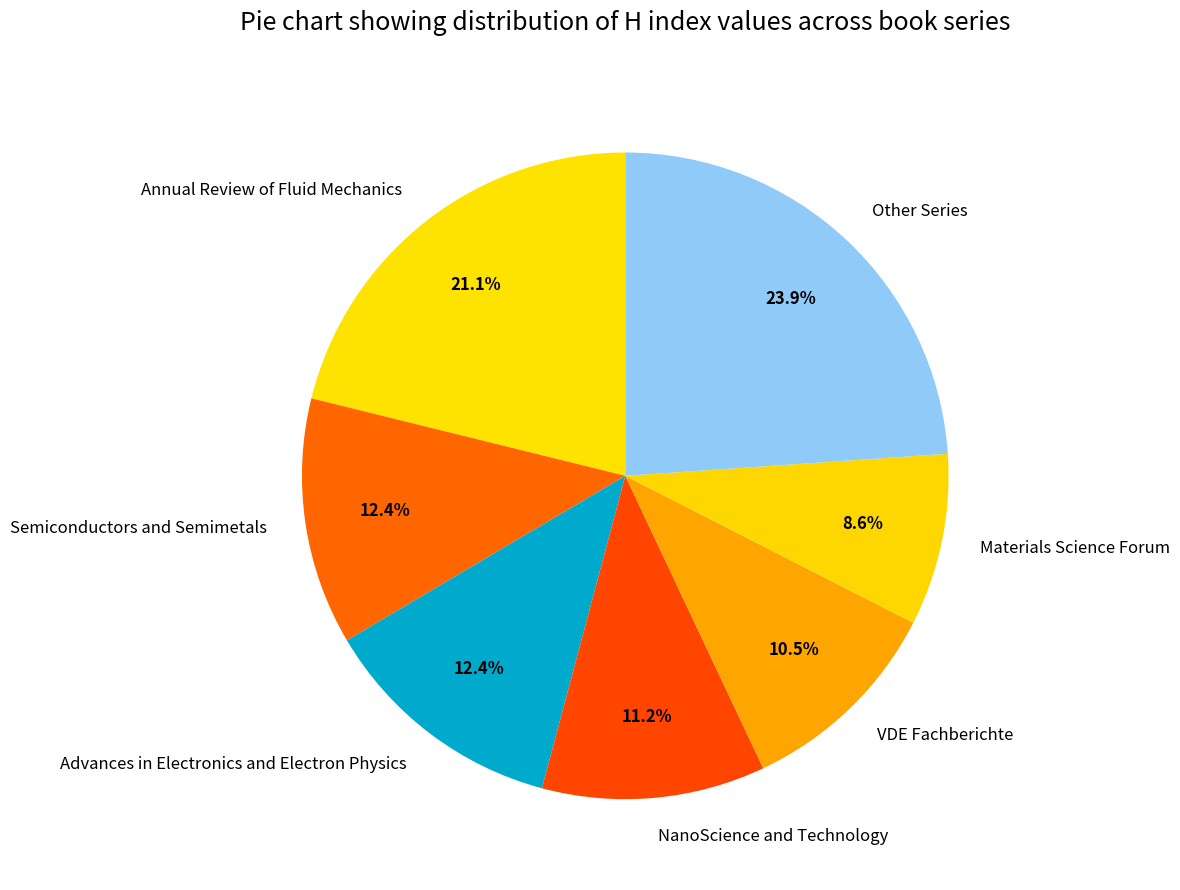

Which has a higher value, VDE Fachberichte or Advances in Electronics and Electron Physics?

Advances in Electronics and Electron Physics